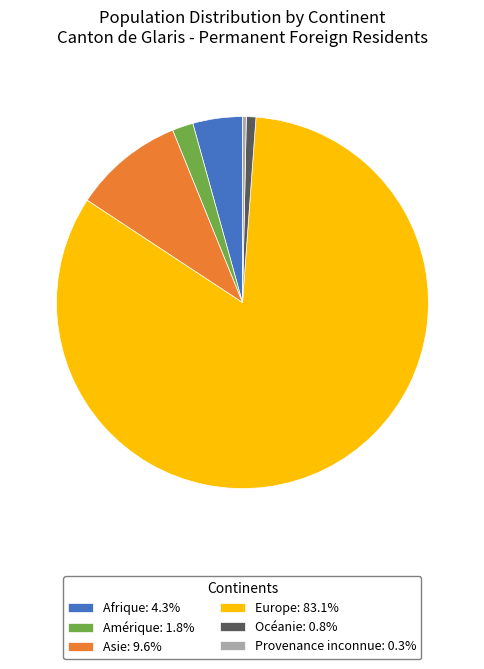

Does any single category account for the majority?

Yes